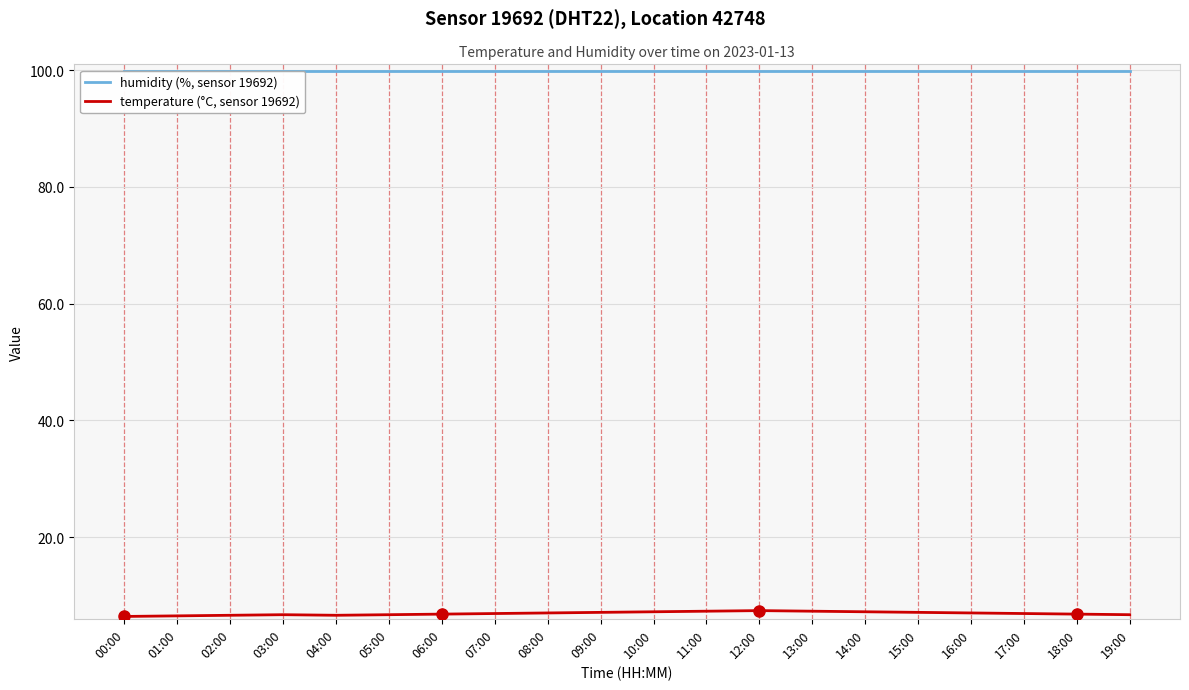

At how many categories does at least one series exceed 71?

20